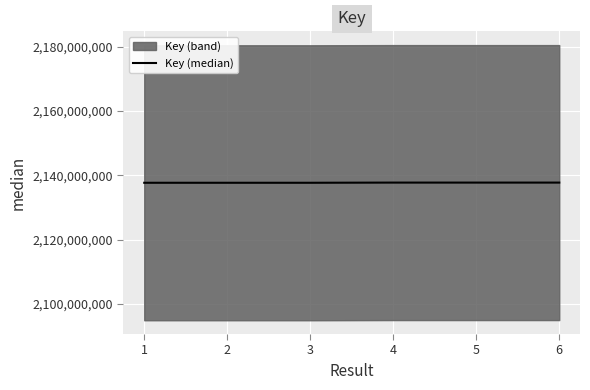

Reading right to left, extract all data points from this chart.

6=2137716391	5=2137716402	4=2137716380	3=2137659500	2=2137659510	1=2137659494